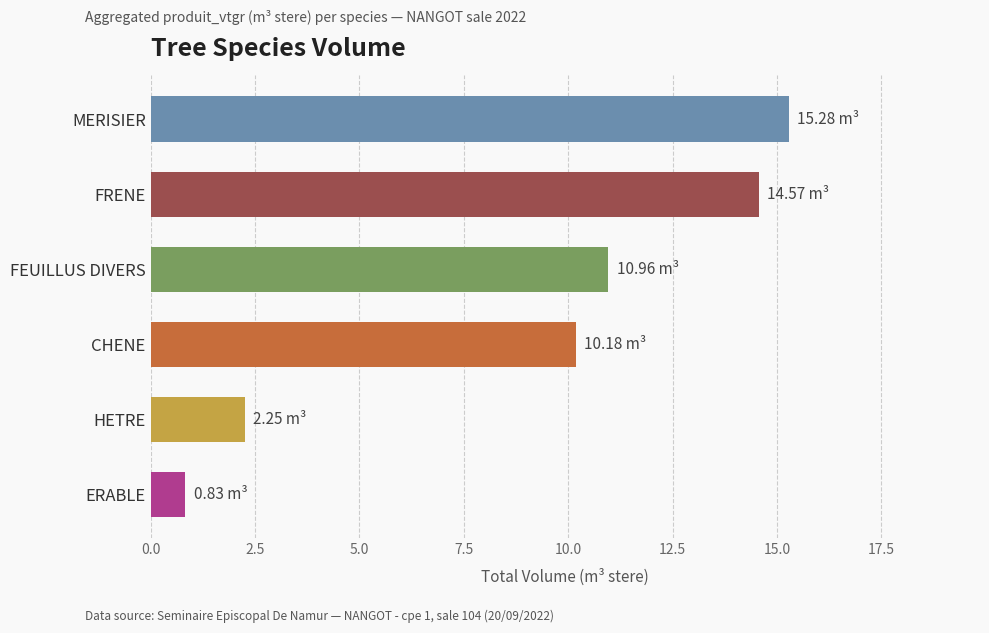

How many data points are less than 10?

2